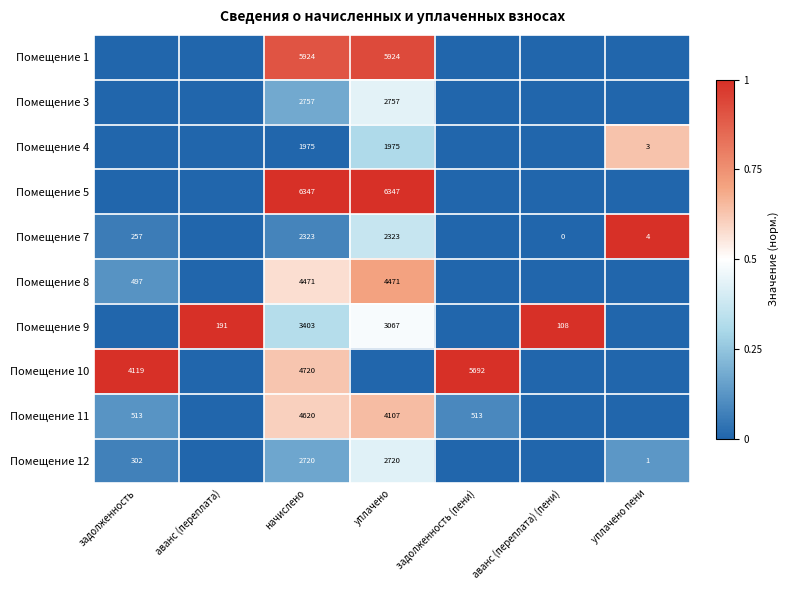

At начислено, list the series in order from largest to smallest.

Помещение 5, Помещение 1, Помещение 10, Помещение 11, Помещение 8, Помещение 9, Помещение 3, Помещение 12, Помещение 7, Помещение 4